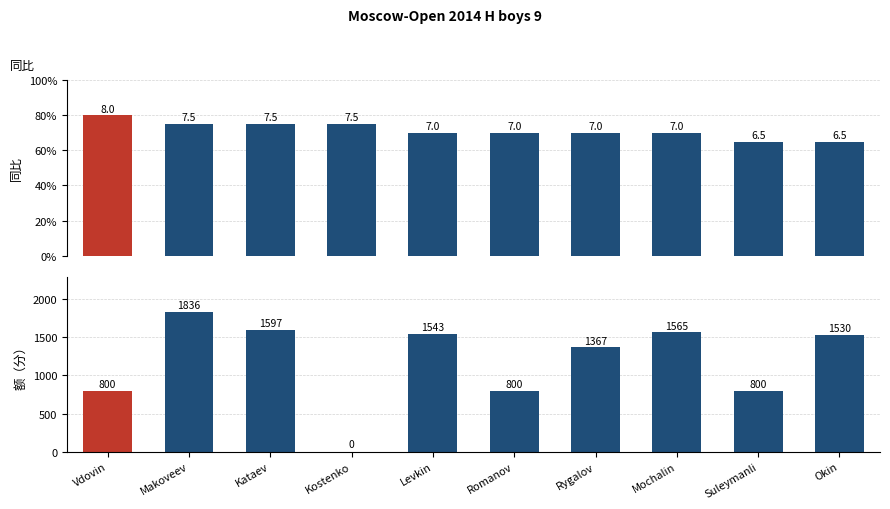

What is the value of the Points bar at the 10th from the left?

6.5